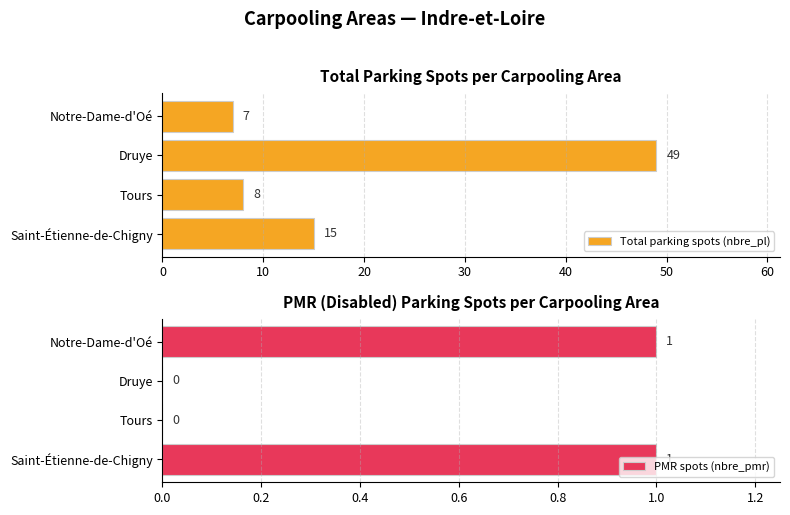

What is the value of the PMR spots (nbre_pmr) bar at the 4th from the left?

1